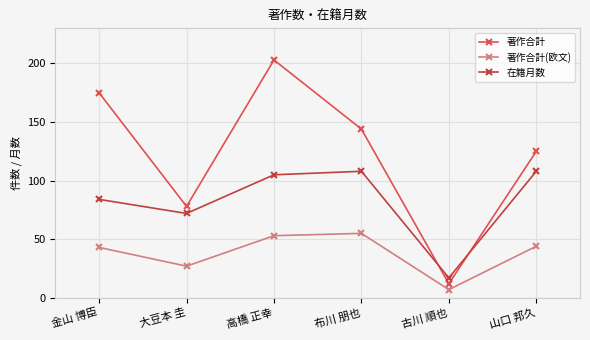

Between 古川 順也 and 山口 邦久, which series saw the biggest shift?

著作合計